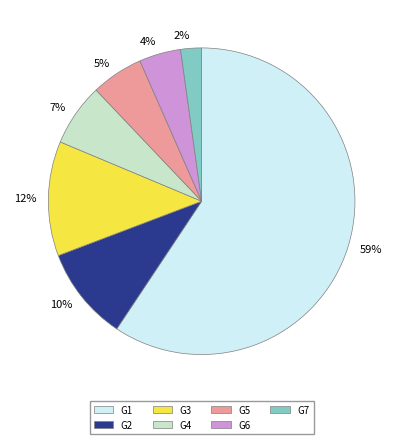

What is the largest slice in the pie chart?

59%